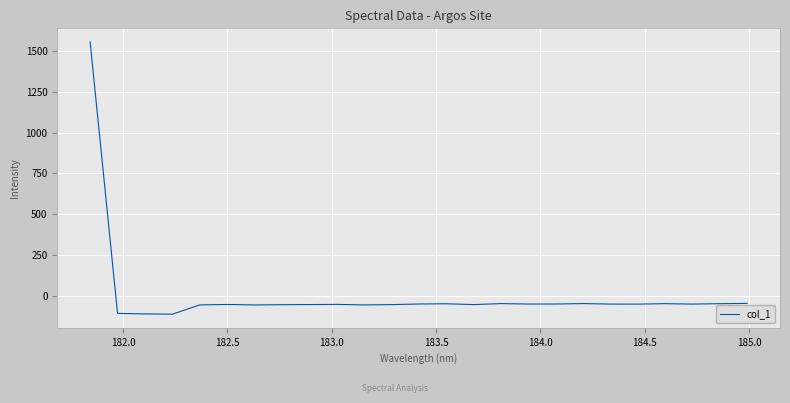

What is the difference between the maximum and minimum values?

1669.5